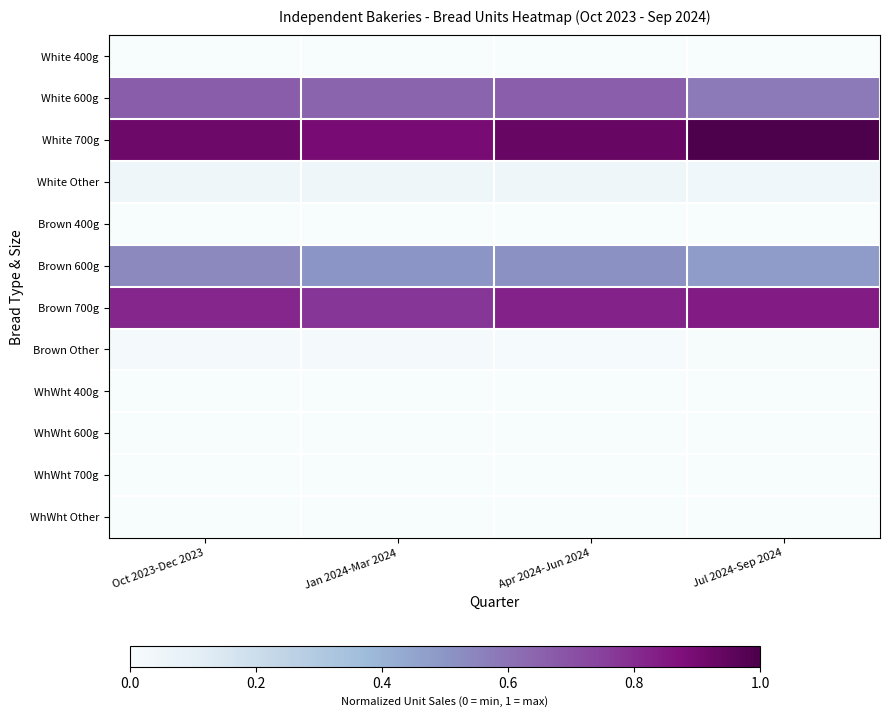

At which category is the sum across all series the highest?

Oct 2023-Dec 2023